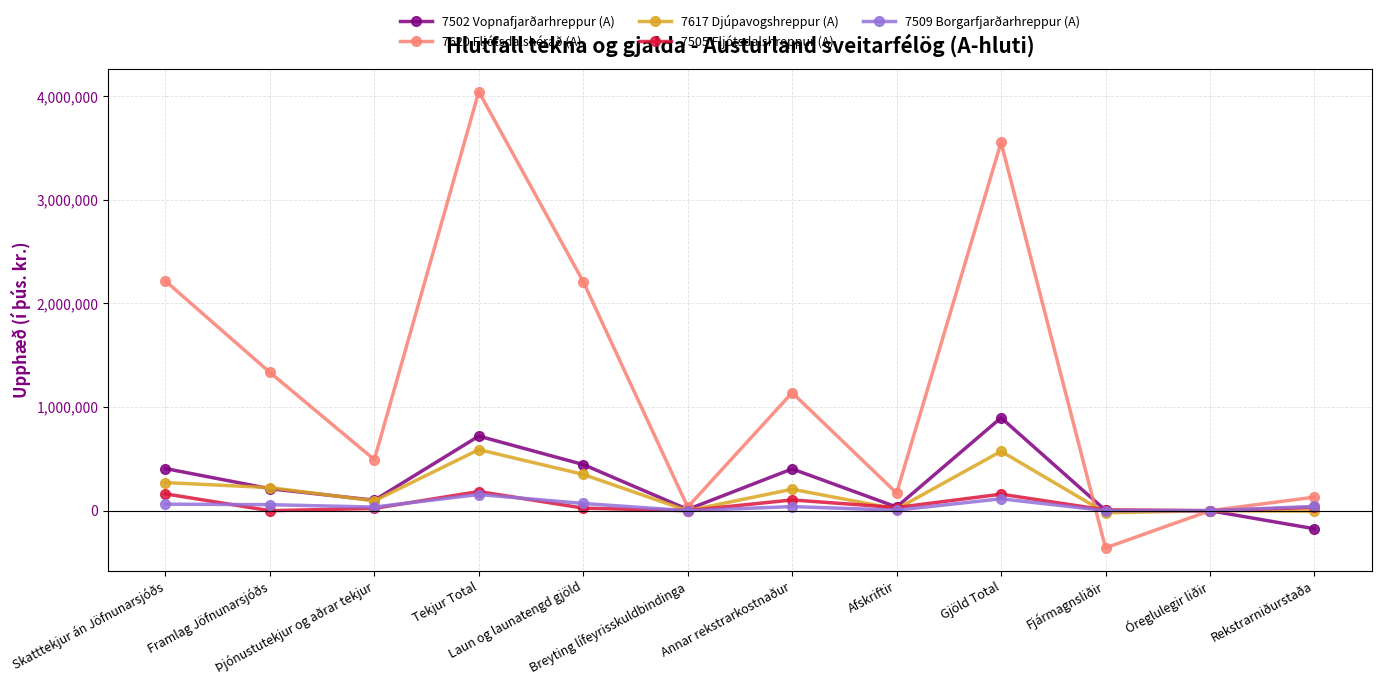

True or false: 7505 Fljótsdalshreppur (A) has more than 1 interior local peaks.

True